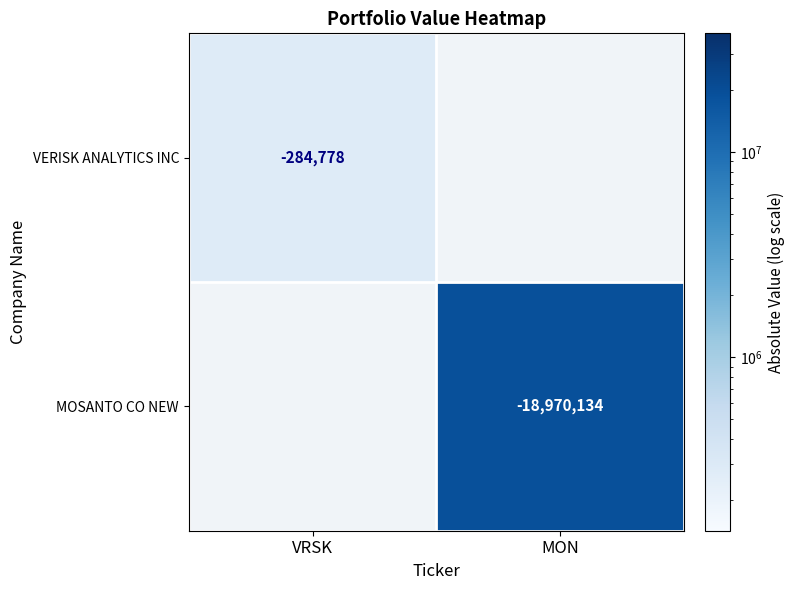

True or false: MOSANTO CO NEW has a value of -18970134 at MON.

True